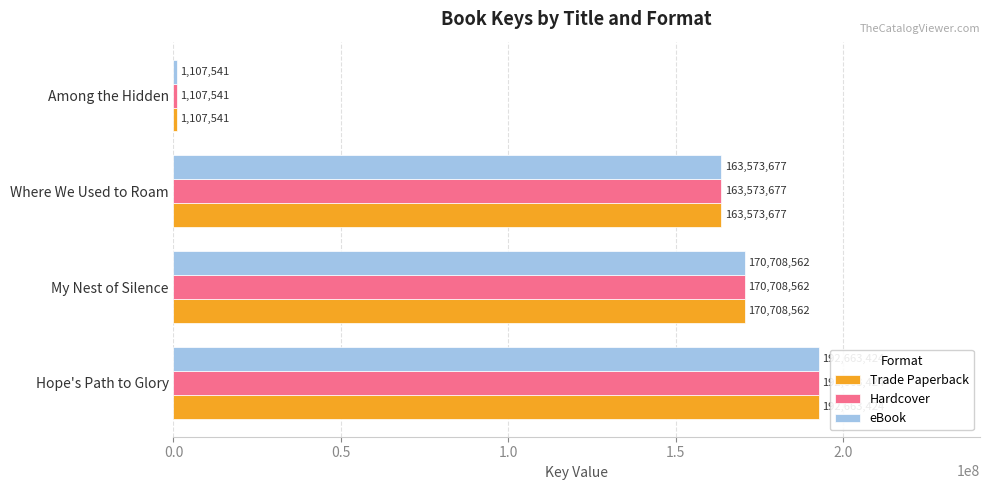

What is the sum of all Trade Paperback values?

528053204